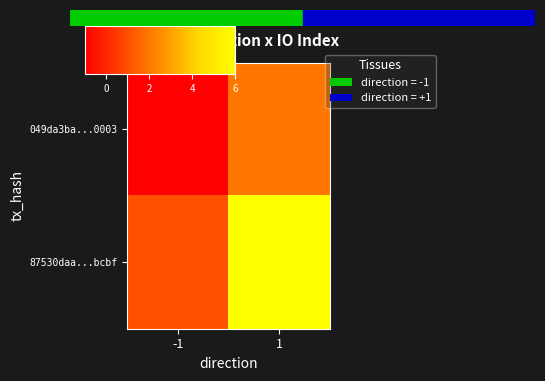

Which label corresponds to the largest value in the chart?

1